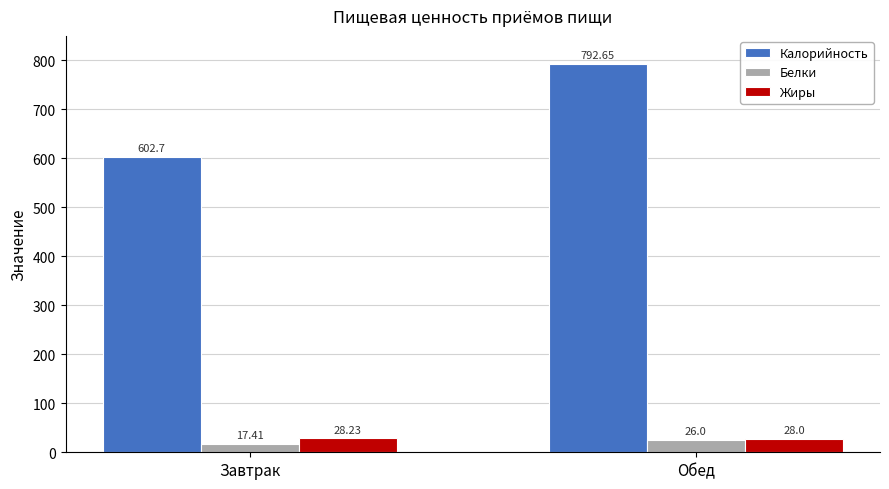

Which category has the highest value across all series?

Обед